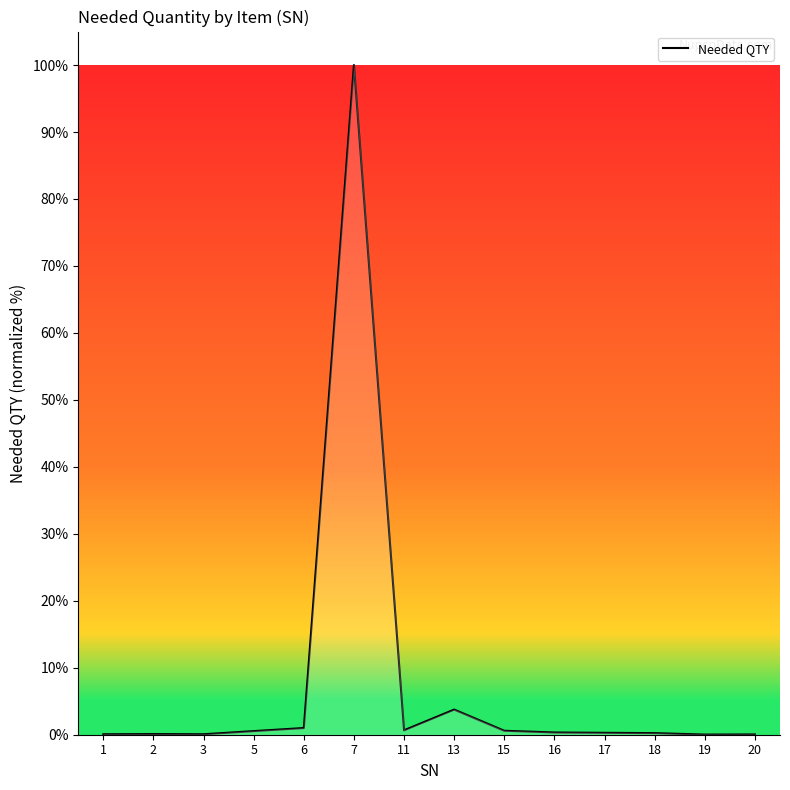

What is the greatest value displayed?

100.0